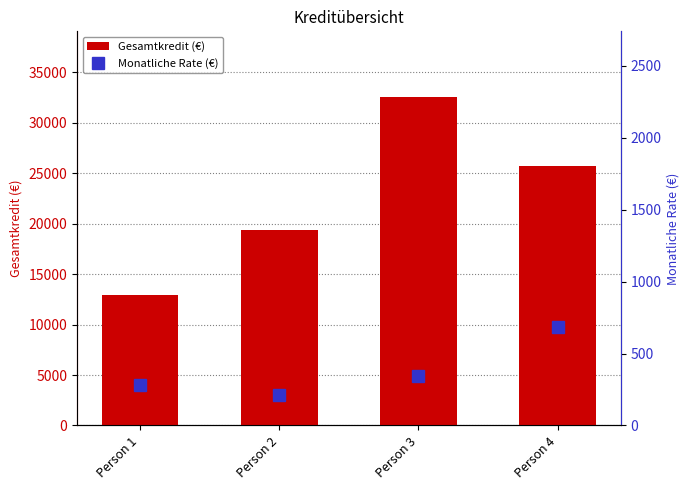

Which series has the largest range (max minus min)?

Gesamtkredit (€)